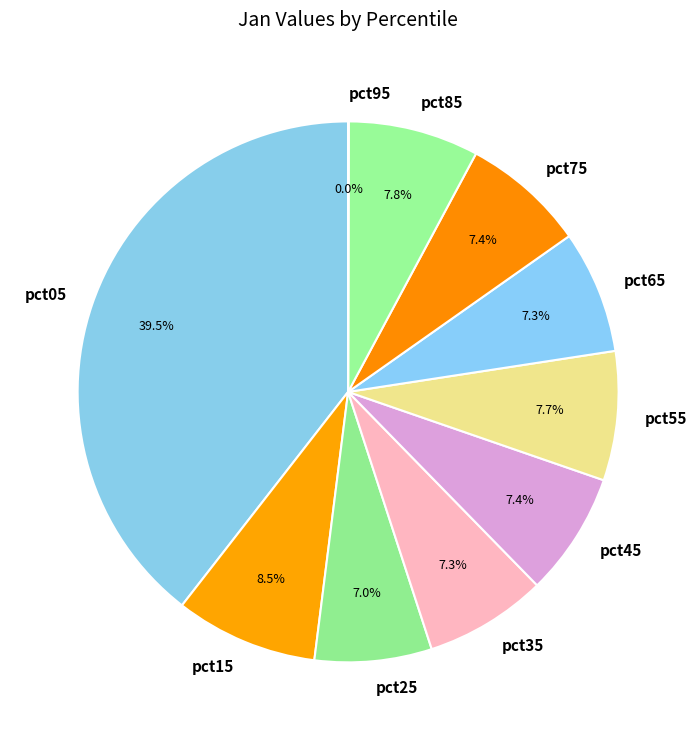

What is the largest slice in the pie chart?

pct05